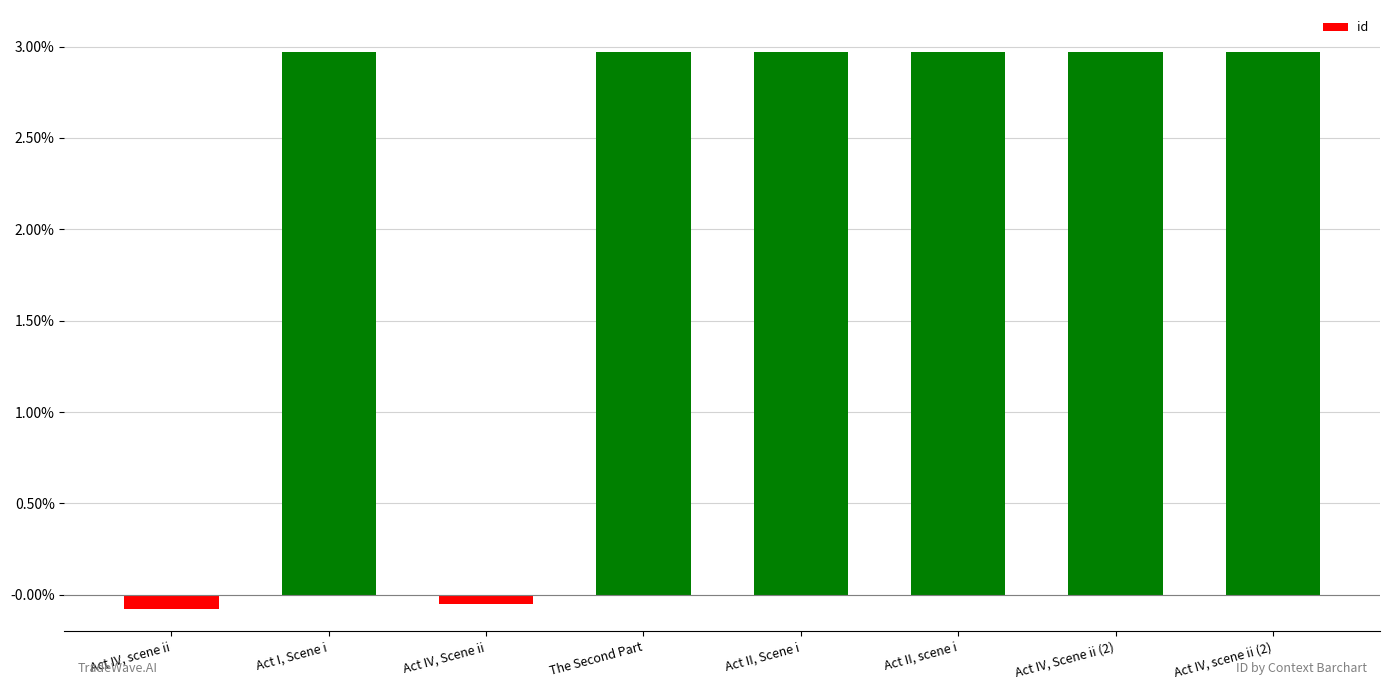

Does the chart contain any negative values?

Yes